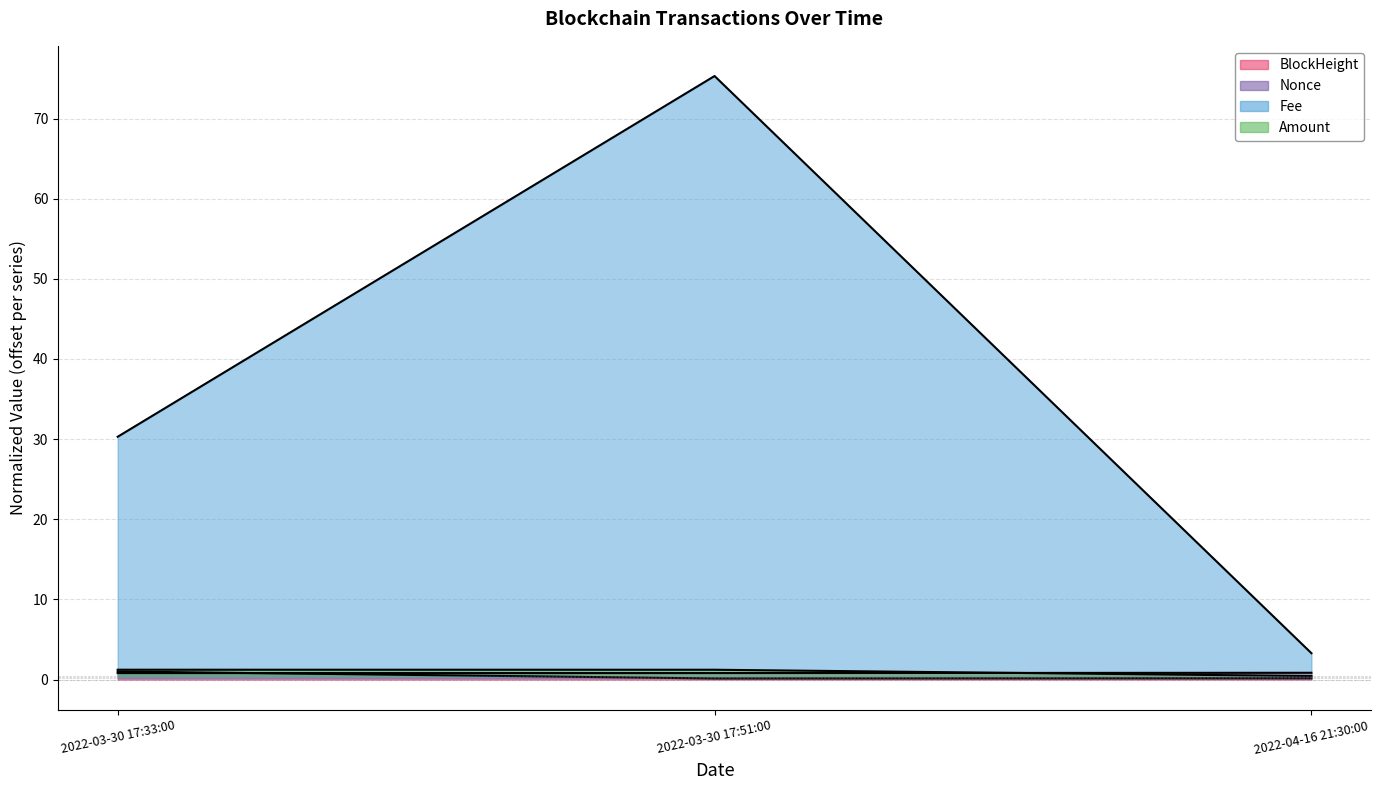

What is the total value across all series at 2022-03-30 17:33:00?

33.4